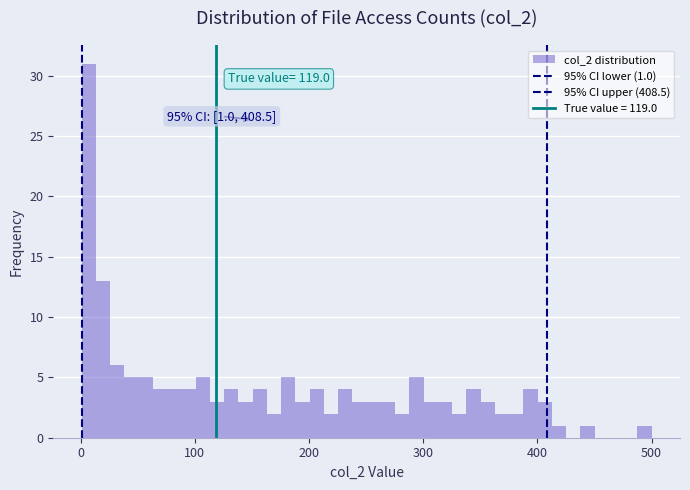

Read against the x-axis, roughly where is the centre of the tallest bar?

10